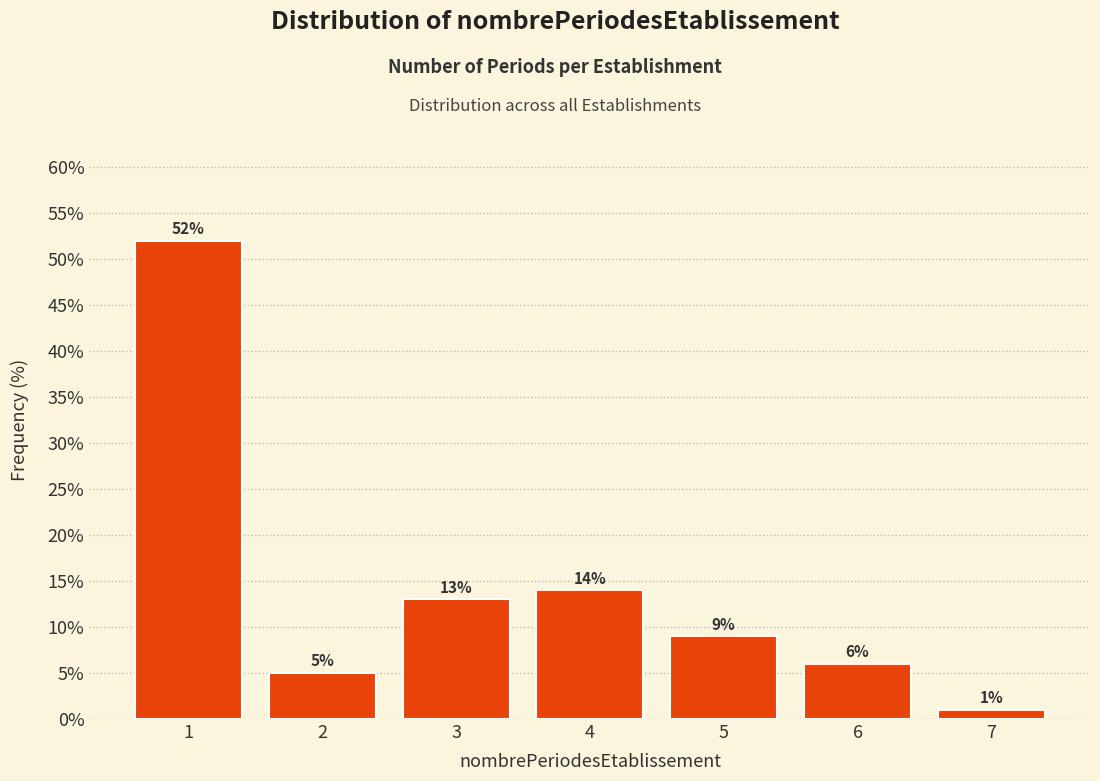

Reading left to right, extract all data points from this chart.

1=52.0	2=5.0	3=13.0	4=14.0	5=9.0	6=6.0	7=1.0